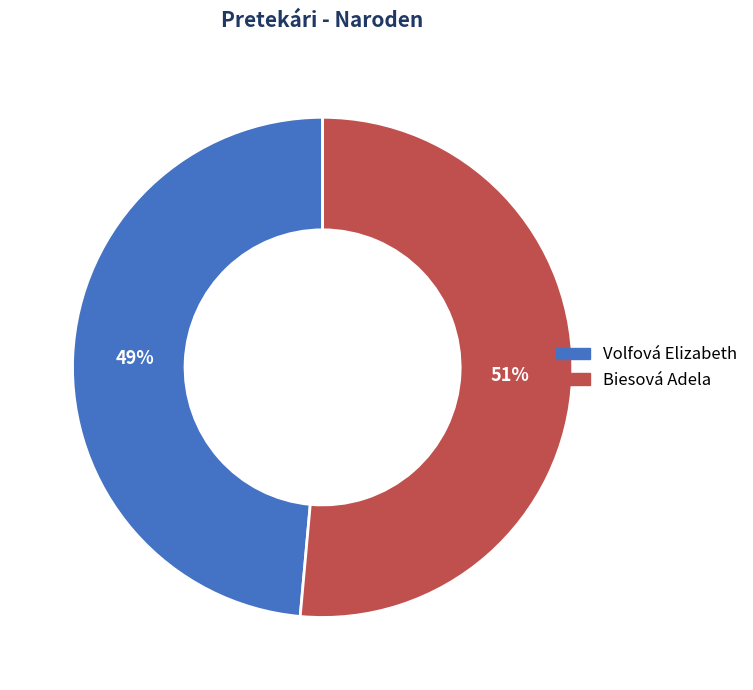

Which has a higher value, Volfová Elizabeth or Biesová Adela?

Biesová Adela